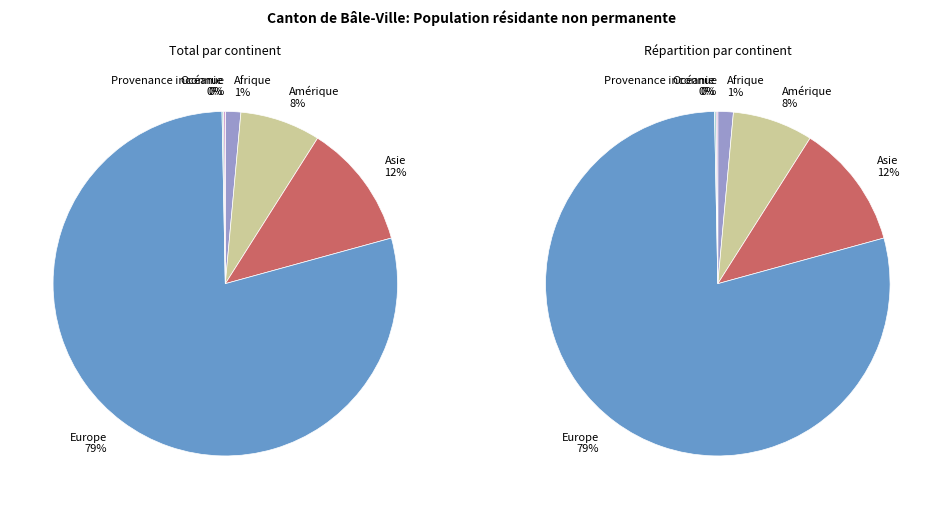

To the nearest percent, what percentage of the pie is Europe?

79%